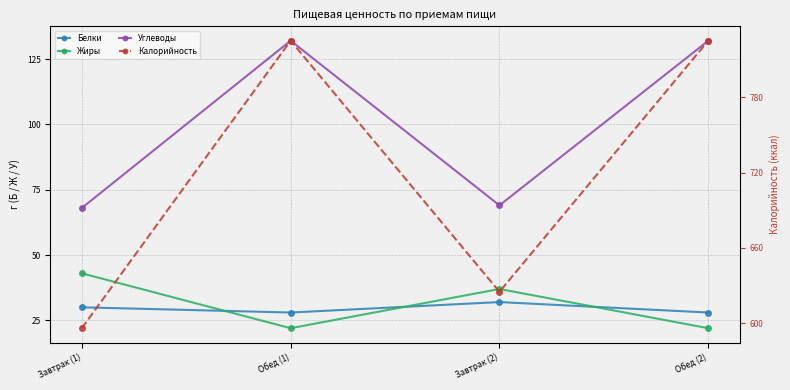

What are all the series names shown in the legend?

Белки, Жиры, Углеводы, Калорийность